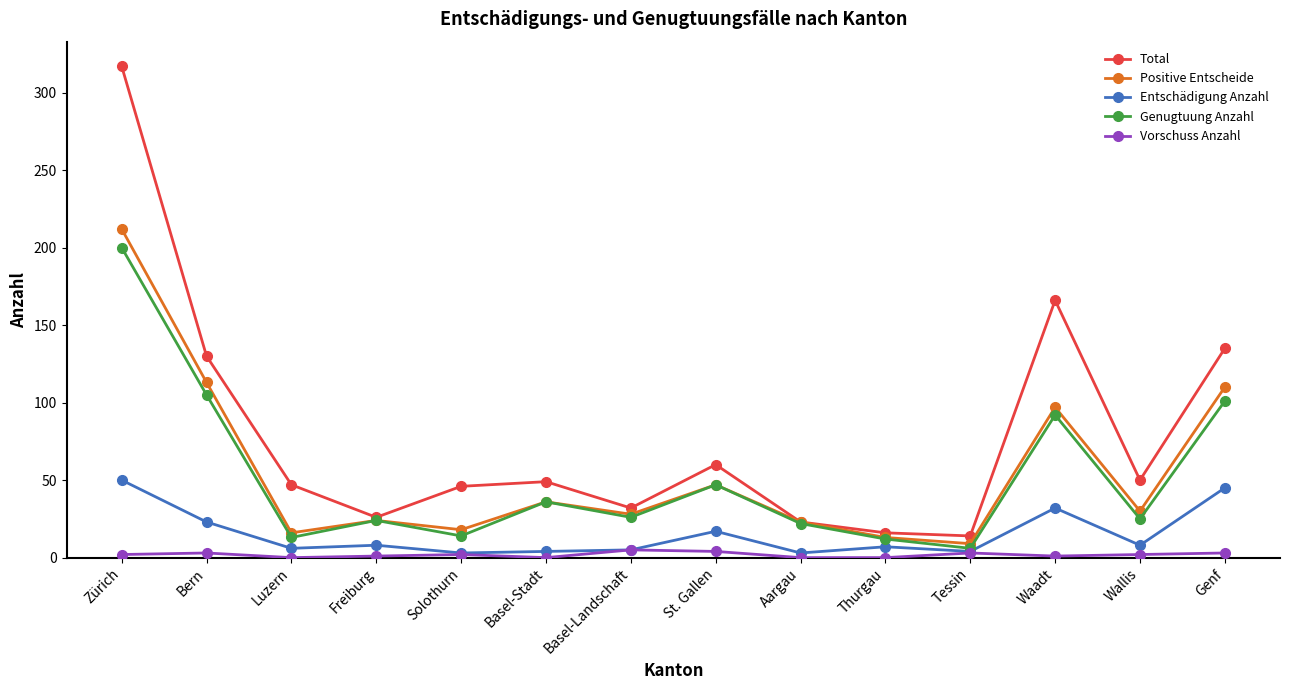

How many lines are shown in the chart?

5